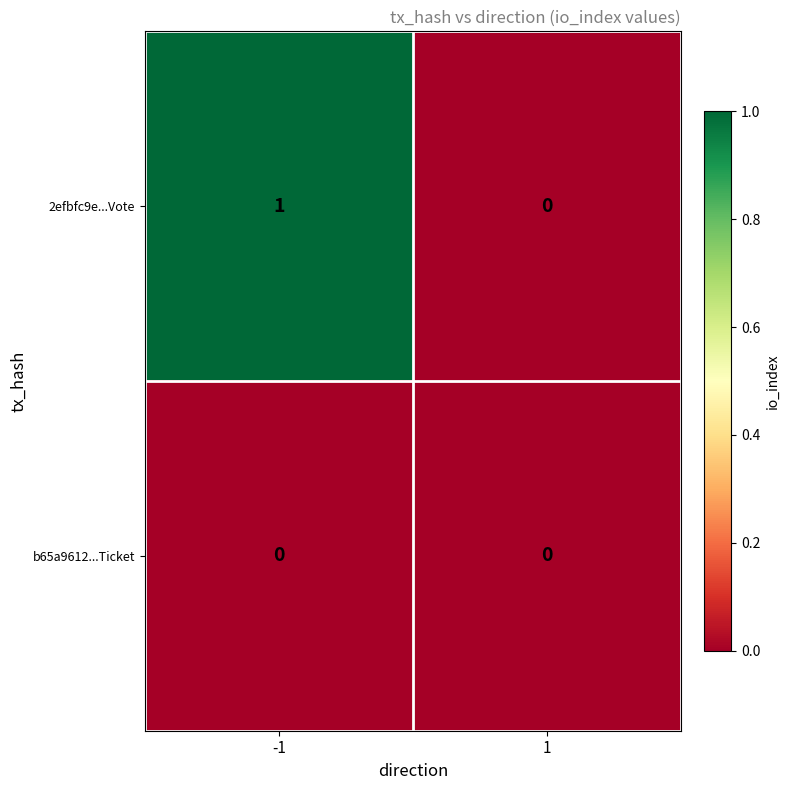

Between -1 and 1, which series saw the biggest shift?

2efbfc9e...Vote